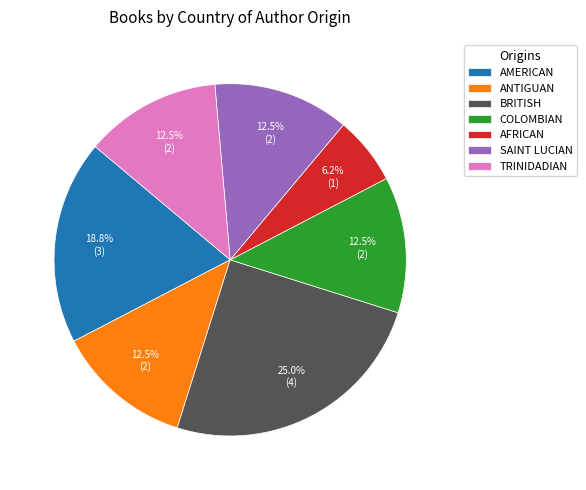

Which slice is the smallest?

AFRICAN